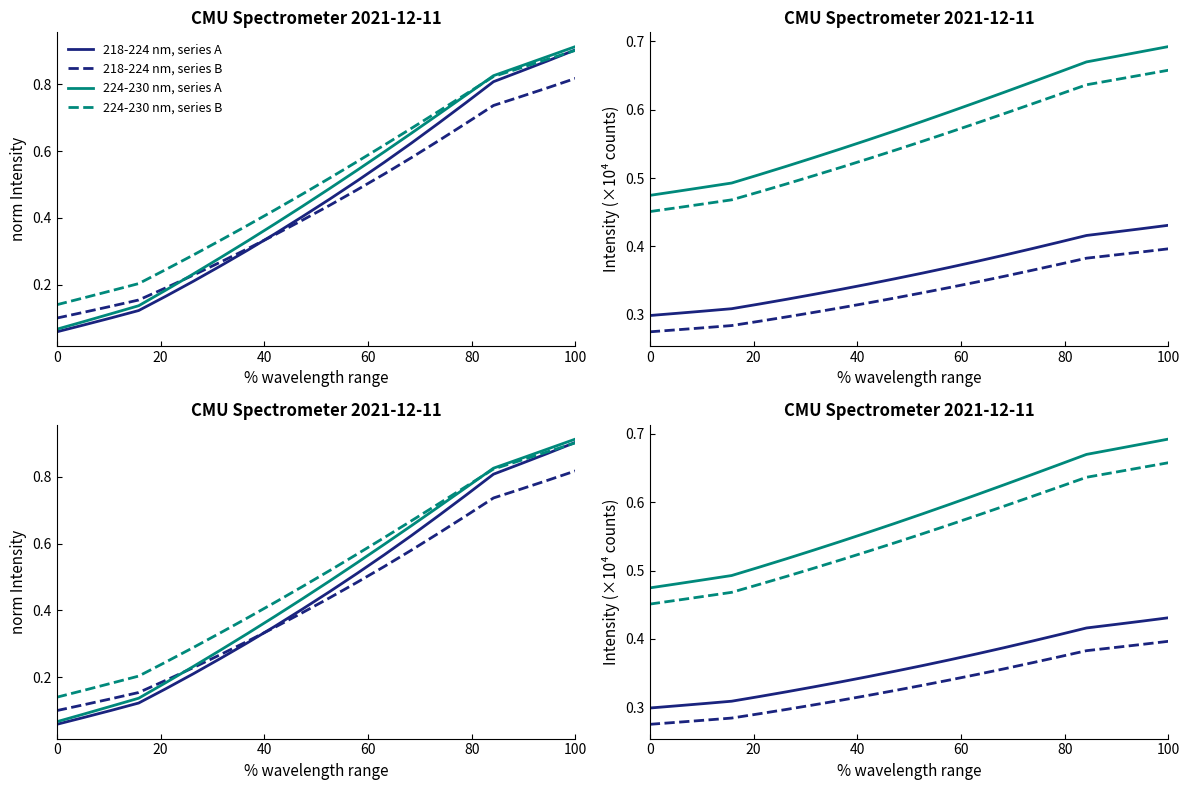

What is the value of the 218-224 nm, series B point at the 19th from the left?

0.4